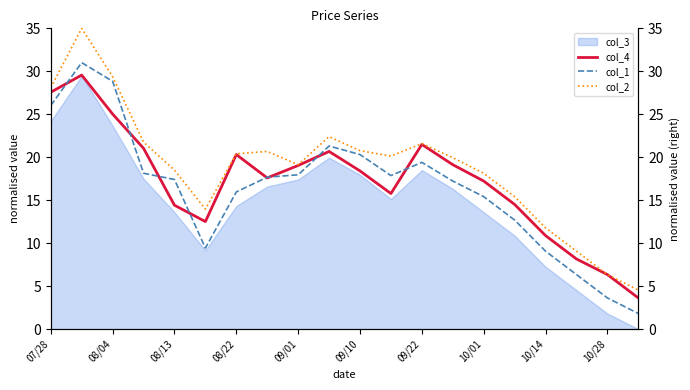

What is the minimum value for col_1?

1.8